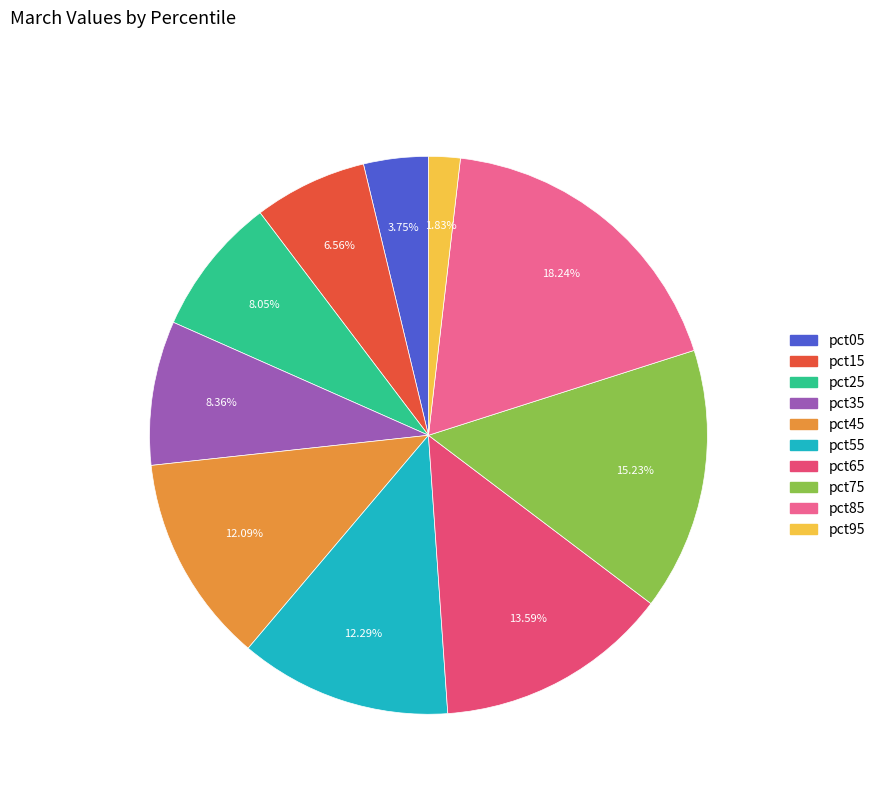

True or false: pct25 accounts for 8% of the total.

True